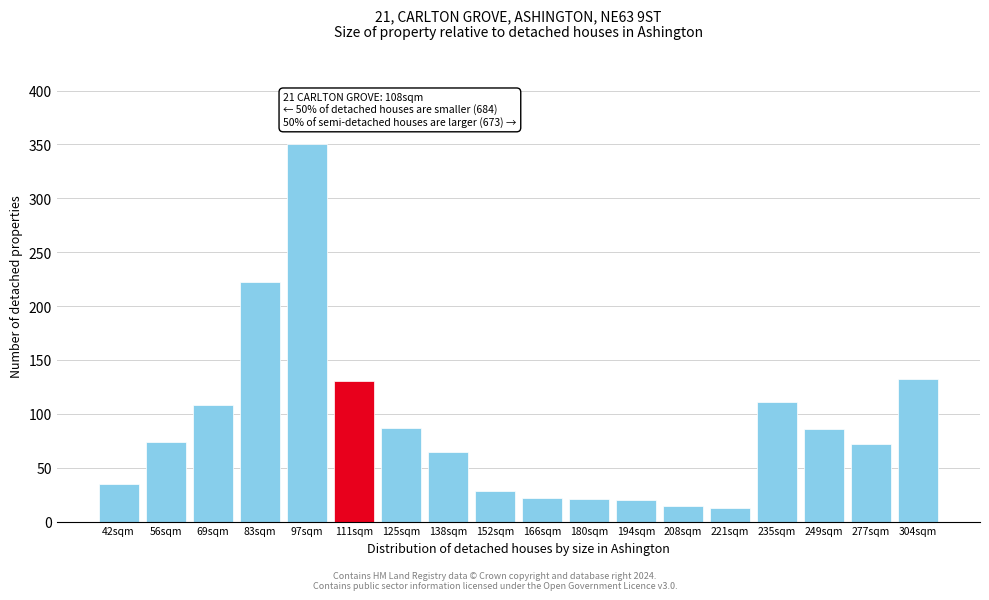

What is the label of the 16th bar from the left?

249sqm